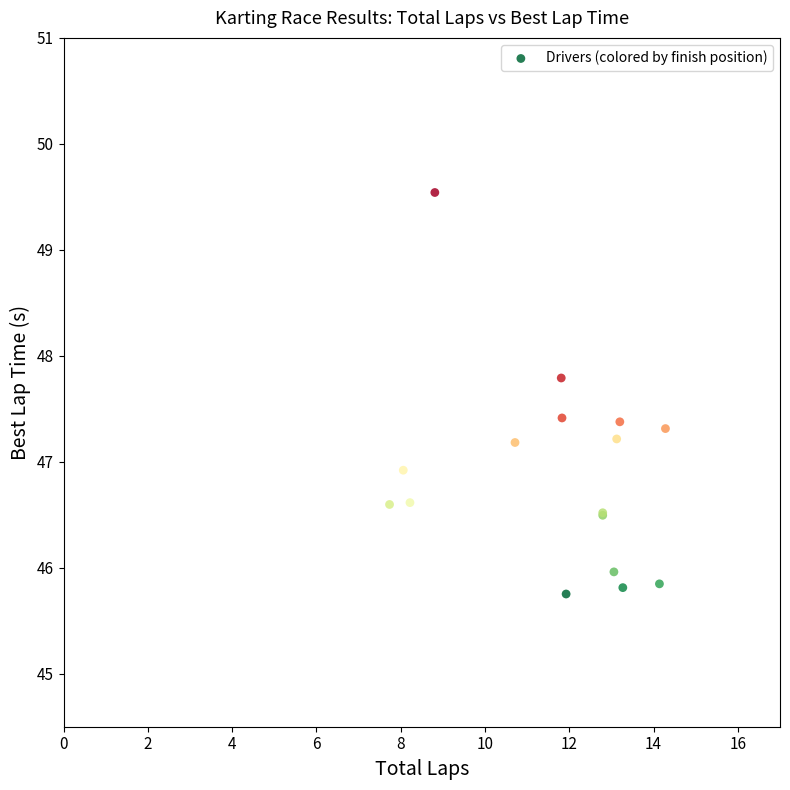

What Y value in the scatter plot is closest to 47?

46.9